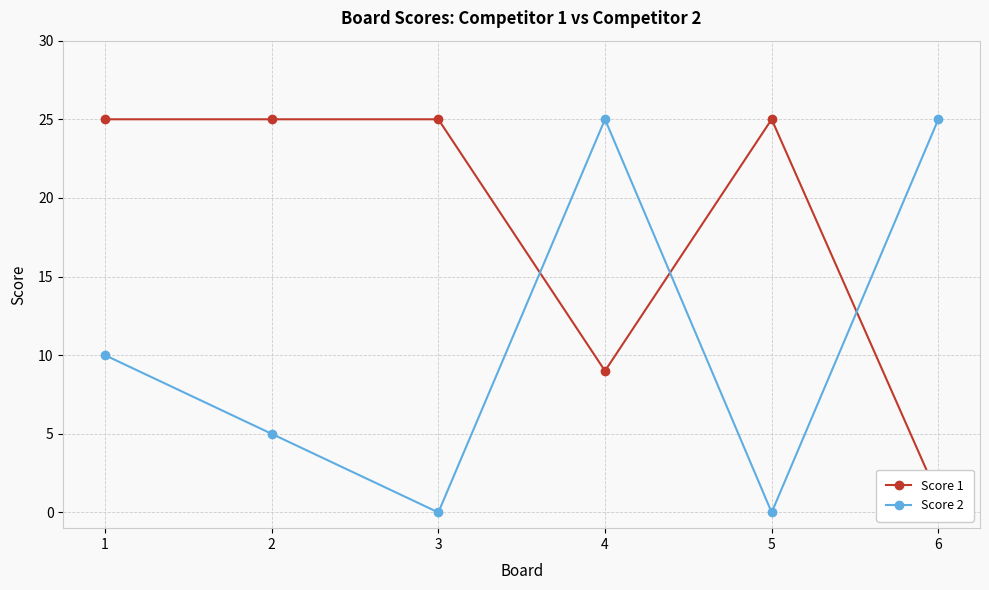

Which series changed the most between 4 and 5?

Score 2